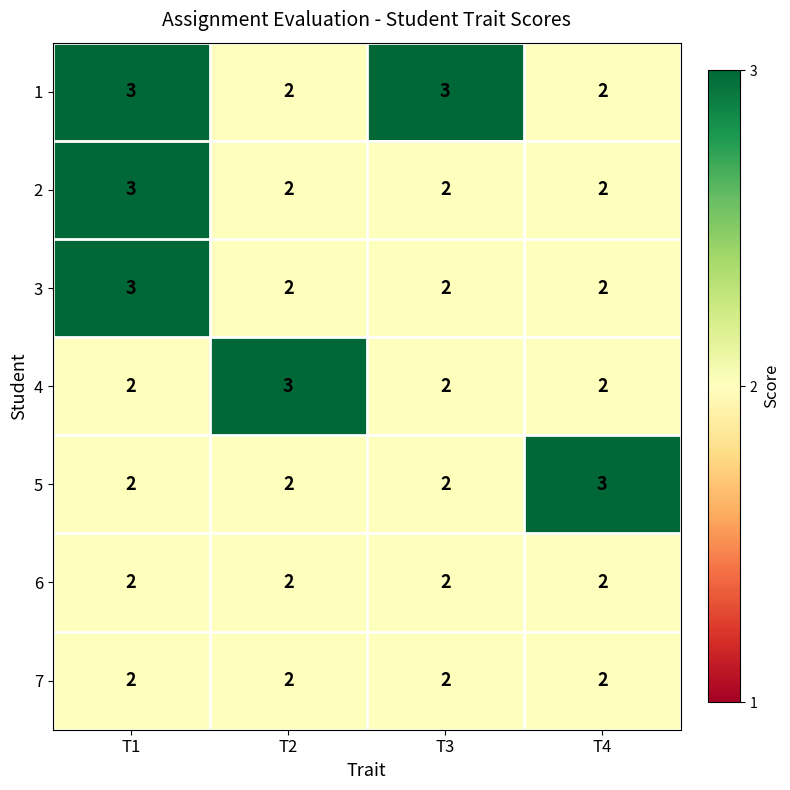

Reading right to left, what are all the values shown in this chart?

1: 2	3	2	3
2: 2	2	2	3
3: 2	2	2	3
4: 2	2	3	2
5: 3	2	2	2
6: 2	2	2	2
7: 2	2	2	2